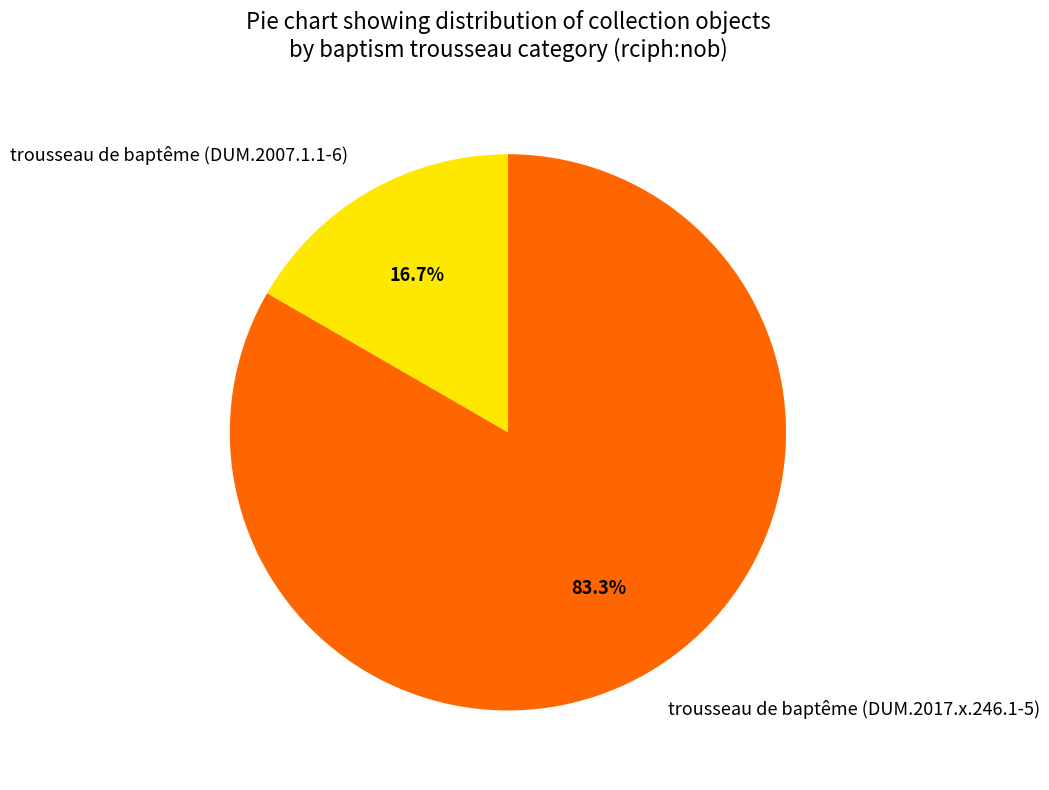

How many slices are in this pie chart?

2